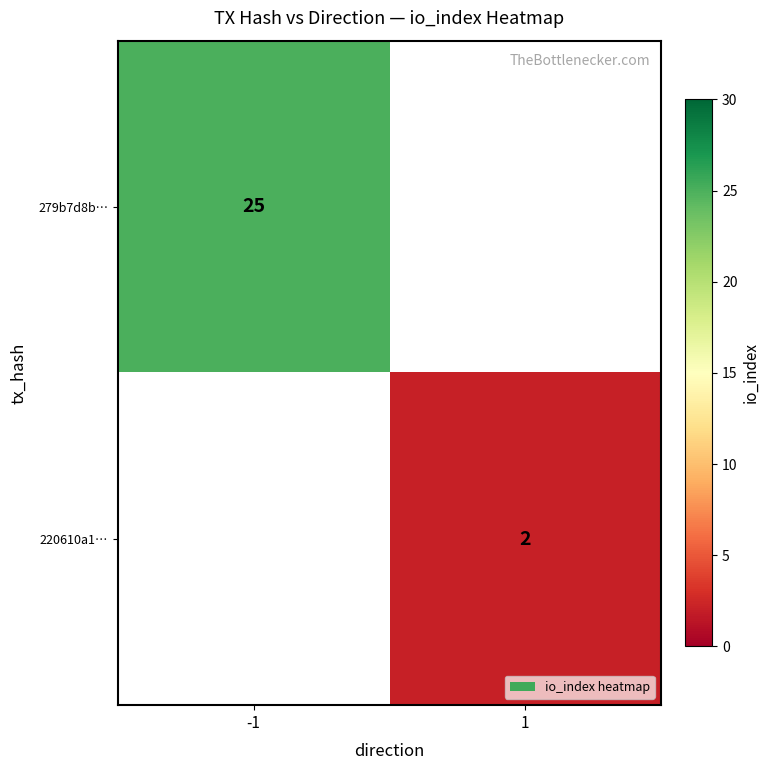

Is the value of 220610a1… at 1 greater than the value of 279b7d8b… at -1?

No